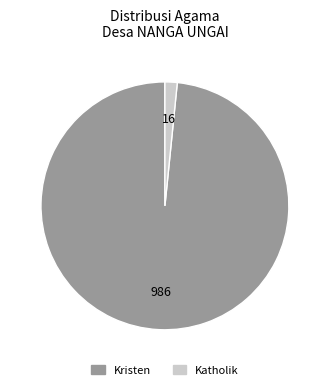

Is there any slice that represents more than half of the pie?

Yes